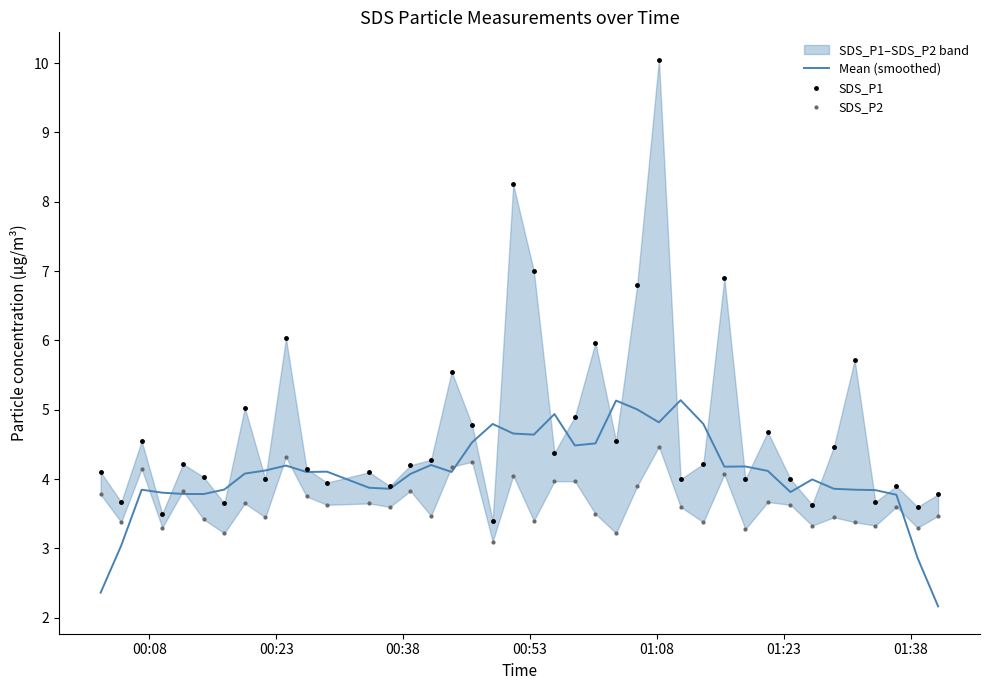

What is the highest value of the SDS_P2 series?

4.5